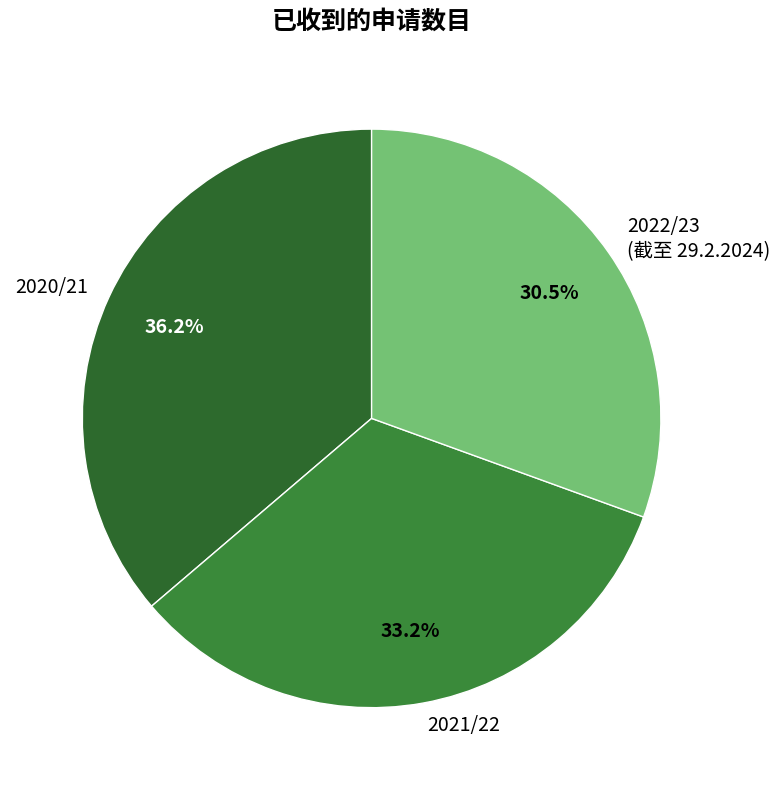

The 2020/21 slice represents 46% of the pie. True or false?

False